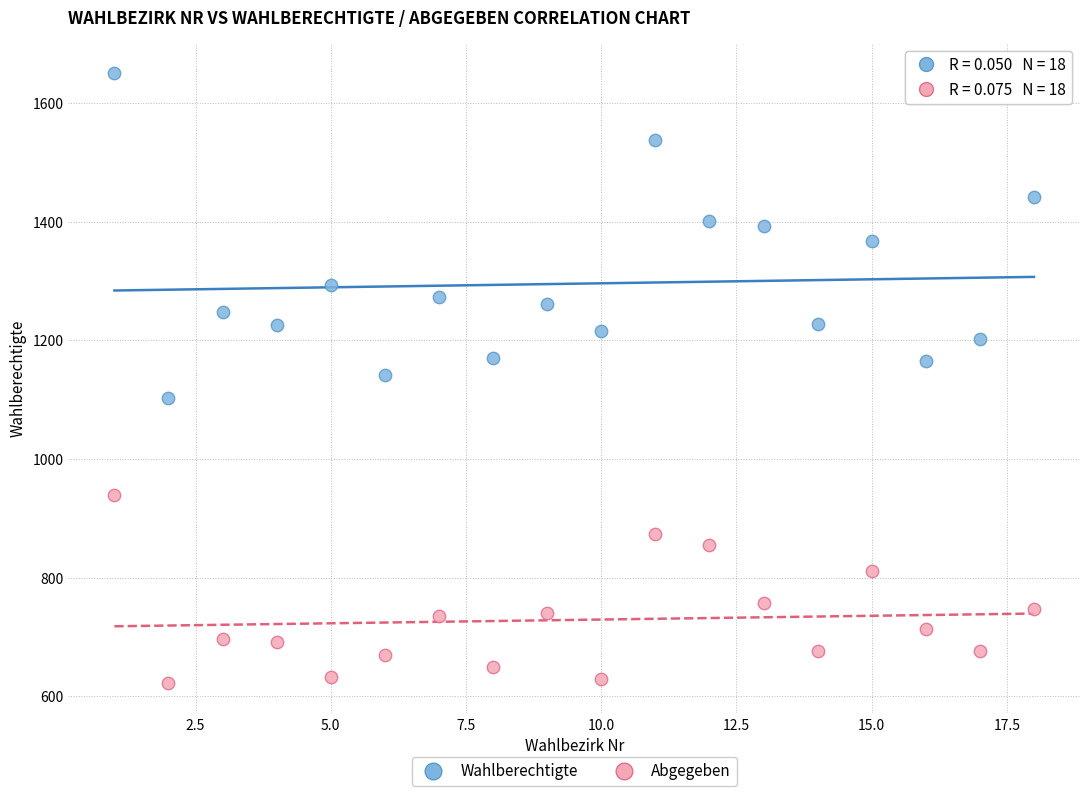

Which series contains the highest Y value?

Wahlberechtigte